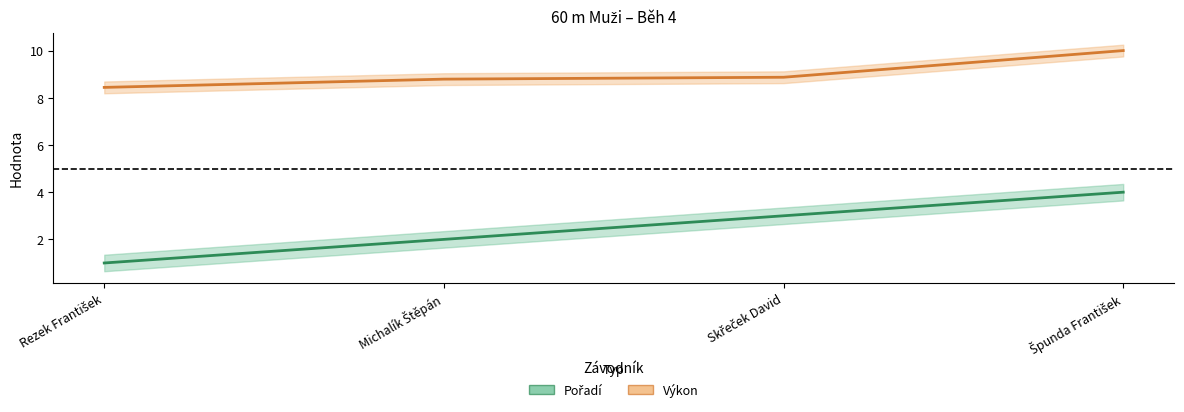

What is the label of the 2nd point from the right?

Skřeček David